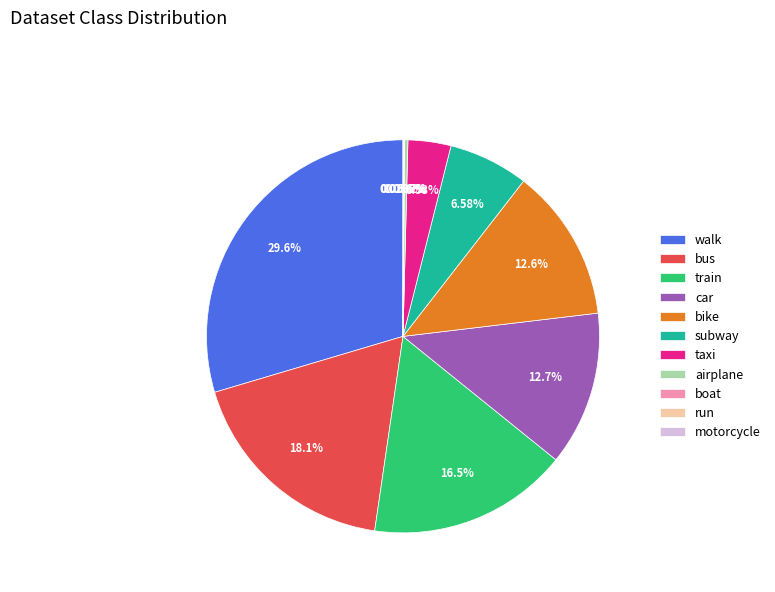

Which category has the biggest portion of the pie?

walk